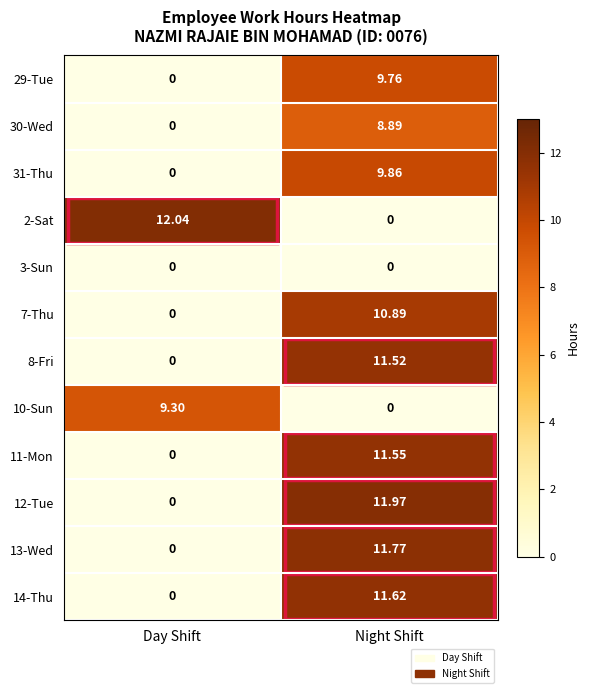

Rank the categories by 12-Tue value from lowest to highest.

Day Shift, Night Shift